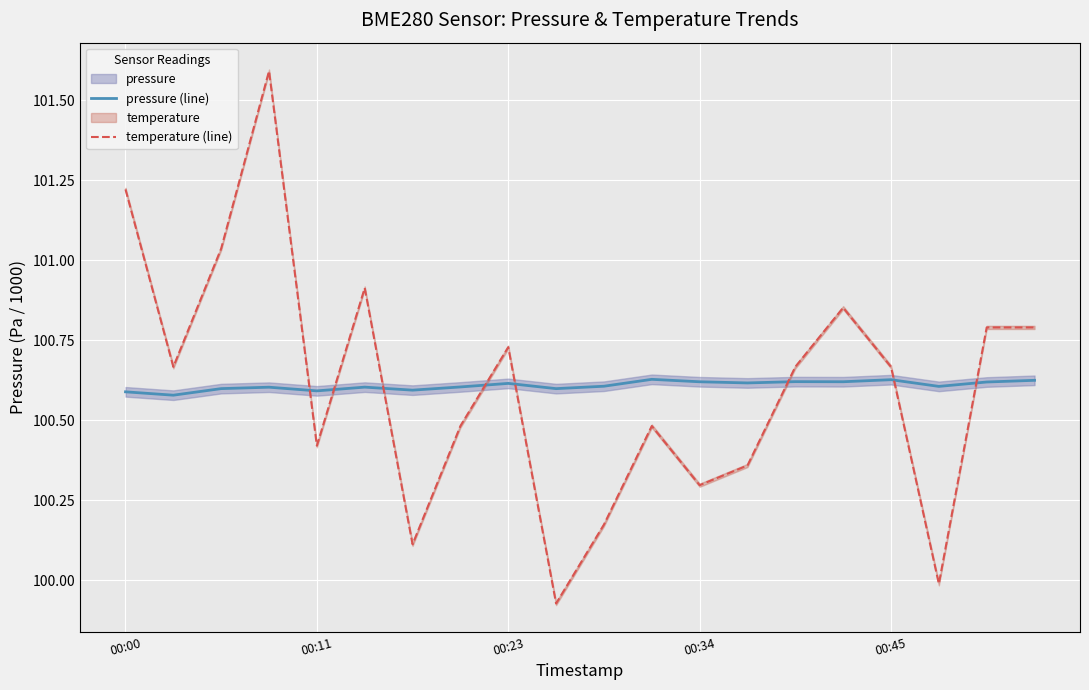

Is the value of pressure (line) at 00:00 greater than the value of temperature (line) at 00:23?

No